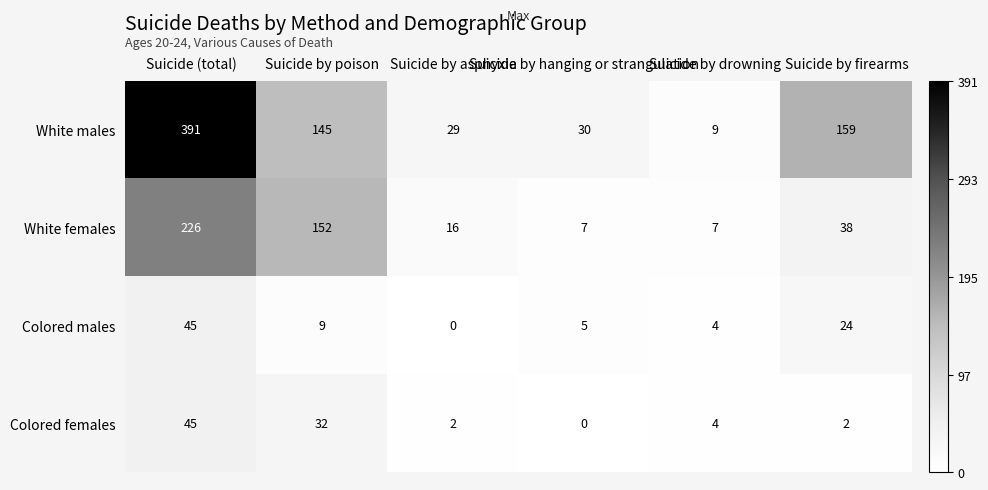

What is the average value of the Colored females series?

14